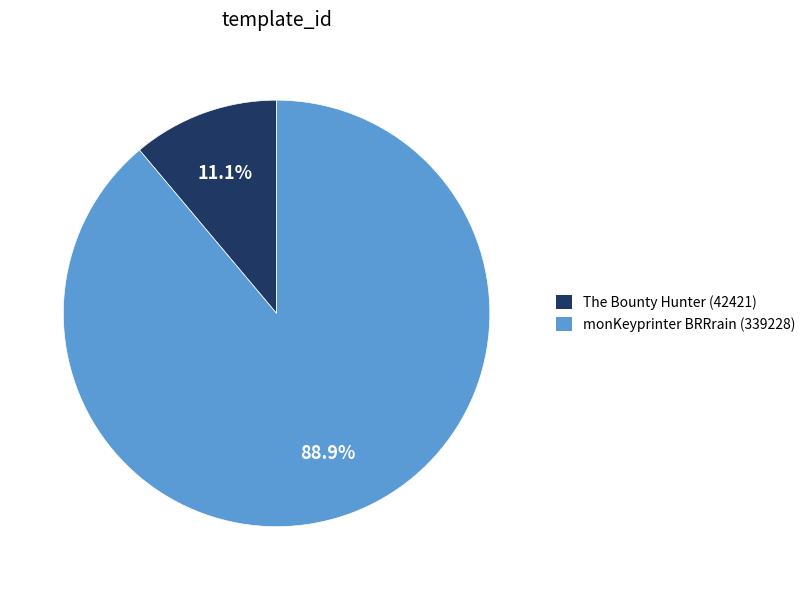

Approximately how many times larger is the value at monKeyprinter BRRrain (339228) compared to The Bounty Hunter (42421)?

8.0